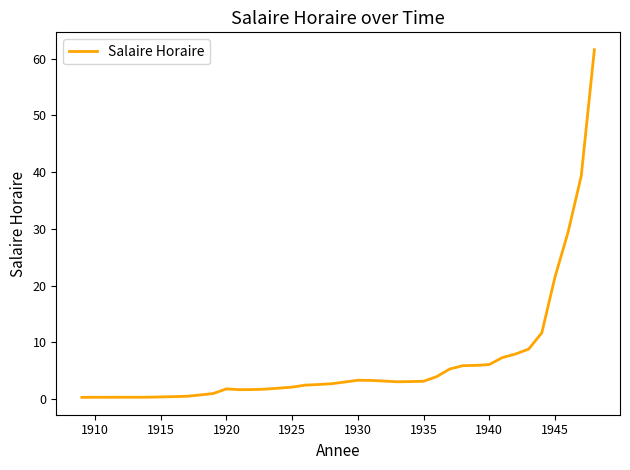

What is the greatest value displayed?

61.6